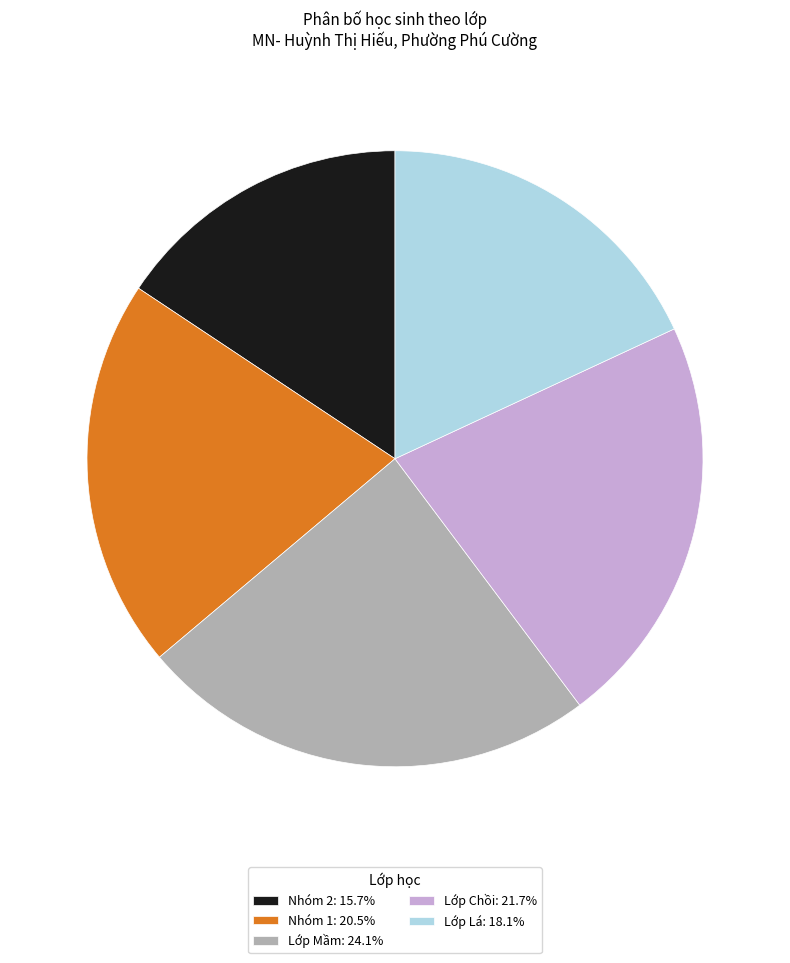

Is Lớp Chồi: 21.7% the majority of the pie?

No